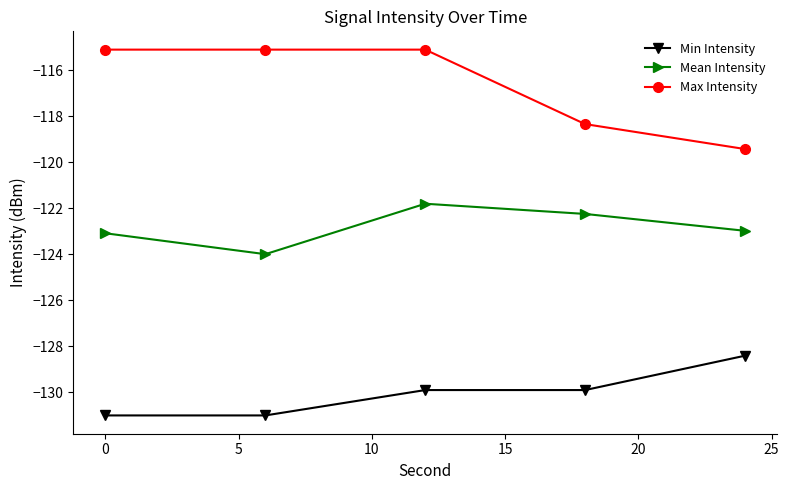

How many lines are shown in the chart?

3